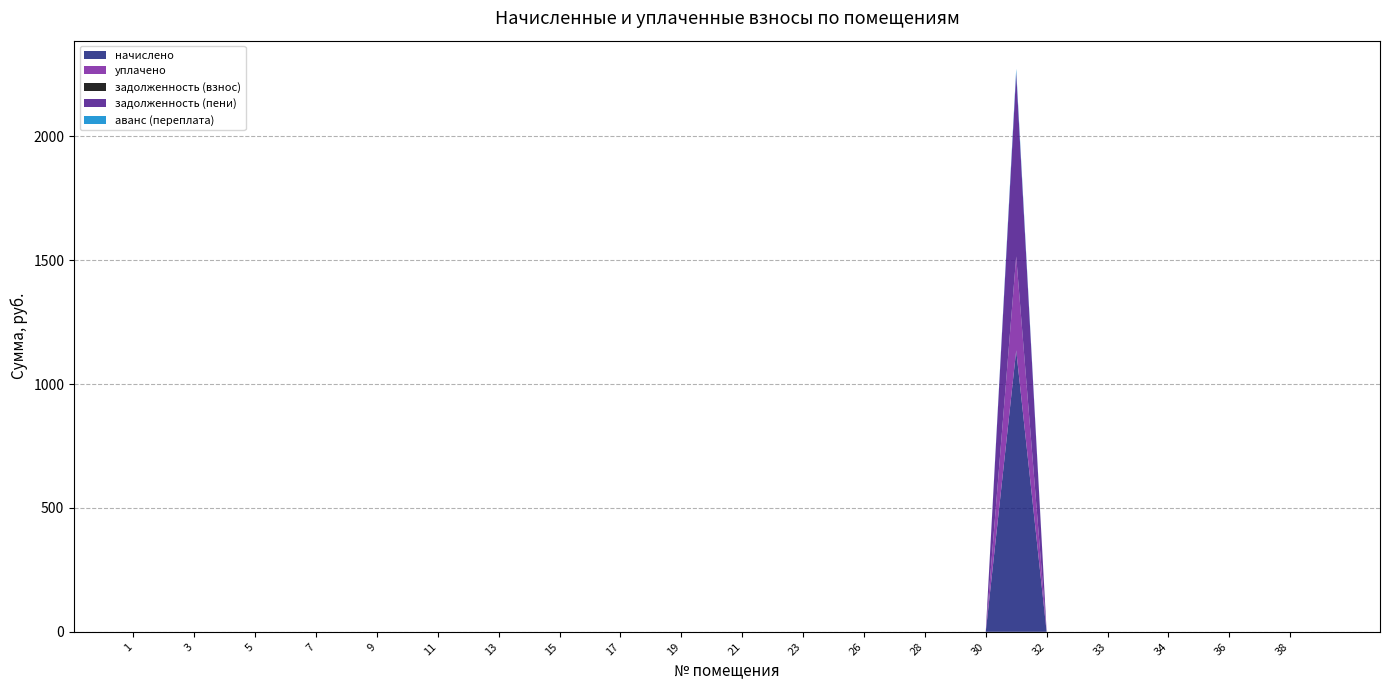

Reading left to right, transcribe all the data shown in this chart.

начислено: 1=0.0	2=0.0	3=0.0	4=0.0	5=0.0	6=0.0	7=0.0	8=0.0	9=0.0	10=0.0	11=0.0	12=0.0	13=0.0	14=0.0	15=0.0	16=0.0	17=0.0	18=0.0	19=0.0	20=0.0	21=0.0	22=0.0	23=0.0	25=0.0	26=0.0	27=0.0	28=0.0	29=0.0	30=0.0	31=1136.6	32=0.0	32А=0.0	33=0.0	33А=0.0	34=0.0	35=0.0	36=0.0	37=0.0	38=0.0	39=0.0
уплачено: 1=0.0	2=0.0	3=0.0	4=0.0	5=0.0	6=0.0	7=0.0	8=0.0	9=0.0	10=0.0	11=0.0	12=0.0	13=0.0	14=0.0	15=0.0	16=0.0	17=0.0	18=0.0	19=0.0	20=0.0	21=0.0	22=0.0	23=0.0	25=0.0	26=0.0	27=0.0	28=0.0	29=0.0	30=0.0	31=379.0	32=0.0	32А=0.0	33=0.0	33А=0.0	34=0.0	35=0.0	36=0.0	37=0.0	38=0.0	39=0.0
задолженность (взнос): 1=0.0	2=0.0	3=0.0	4=0.0	5=0.0	6=0.0	7=0.0	8=0.0	9=0.0	10=0.0	11=0.0	12=0.0	13=0.0	14=0.0	15=0.0	16=0.0	17=0.0	18=0.0	19=0.0	20=0.0	21=0.0	22=0.0	23=0.0	25=0.0	26=0.0	27=0.0	28=0.0	29=0.0	30=0.0	31=0.0	32=0.0	32А=0.0	33=0.0	33А=0.0	34=0.0	35=0.0	36=0.0	37=0.0	38=0.0	39=0.0
задолженность (пени): 1=0.0	2=0.0	3=0.0	4=0.0	5=0.0	6=0.0	7=0.0	8=0.0	9=0.0	10=0.0	11=0.0	12=0.0	13=0.0	14=0.0	15=0.0	16=0.0	17=0.0	18=0.0	19=0.0	20=0.0	21=0.0	22=0.0	23=0.0	25=0.0	26=0.0	27=0.0	28=0.0	29=0.0	30=0.0	31=742.0	32=0.0	32А=0.0	33=0.0	33А=0.0	34=0.0	35=0.0	36=0.0	37=0.0	38=0.0	39=0.0
аванс (переплата): 1=0.0	2=0.0	3=0.0	4=0.0	5=0.0	6=0.0	7=0.0	8=0.0	9=0.0	10=0.0	11=0.0	12=0.0	13=0.0	14=0.0	15=0.0	16=0.0	17=0.0	18=0.0	19=0.0	20=0.0	21=0.0	22=0.0	23=0.0	25=0.0	26=0.0	27=0.0	28=0.0	29=0.0	30=0.0	31=15.6	32=0.0	32А=0.0	33=0.0	33А=0.0	34=0.0	35=0.0	36=0.0	37=0.0	38=0.0	39=0.0